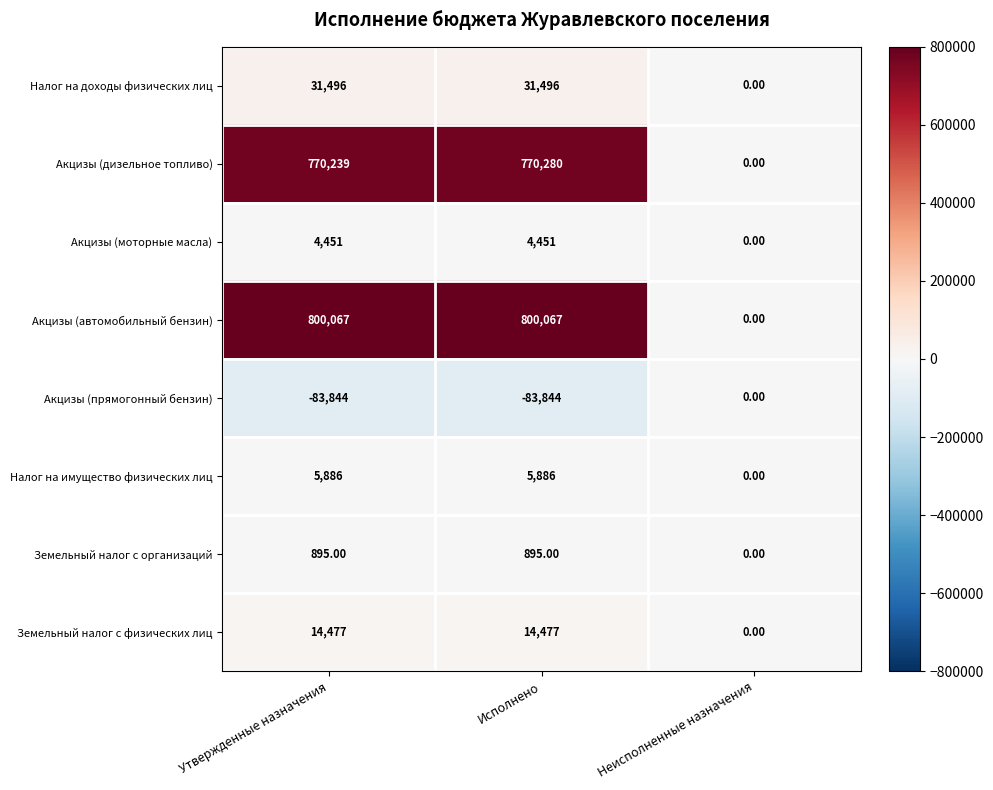

At which label does Налог на доходы физических лиц reach its minimum?

Неисполненные назначения